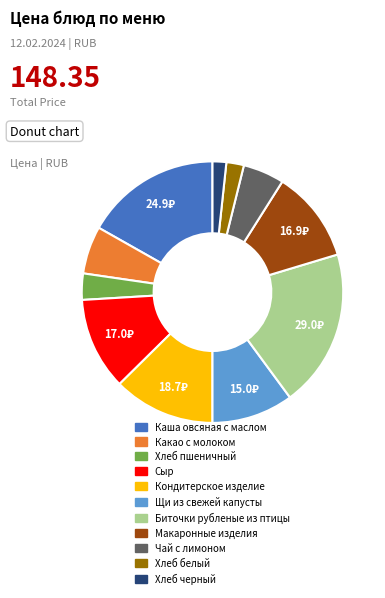

Which slice is the largest?

Биточки рубленые из птицы